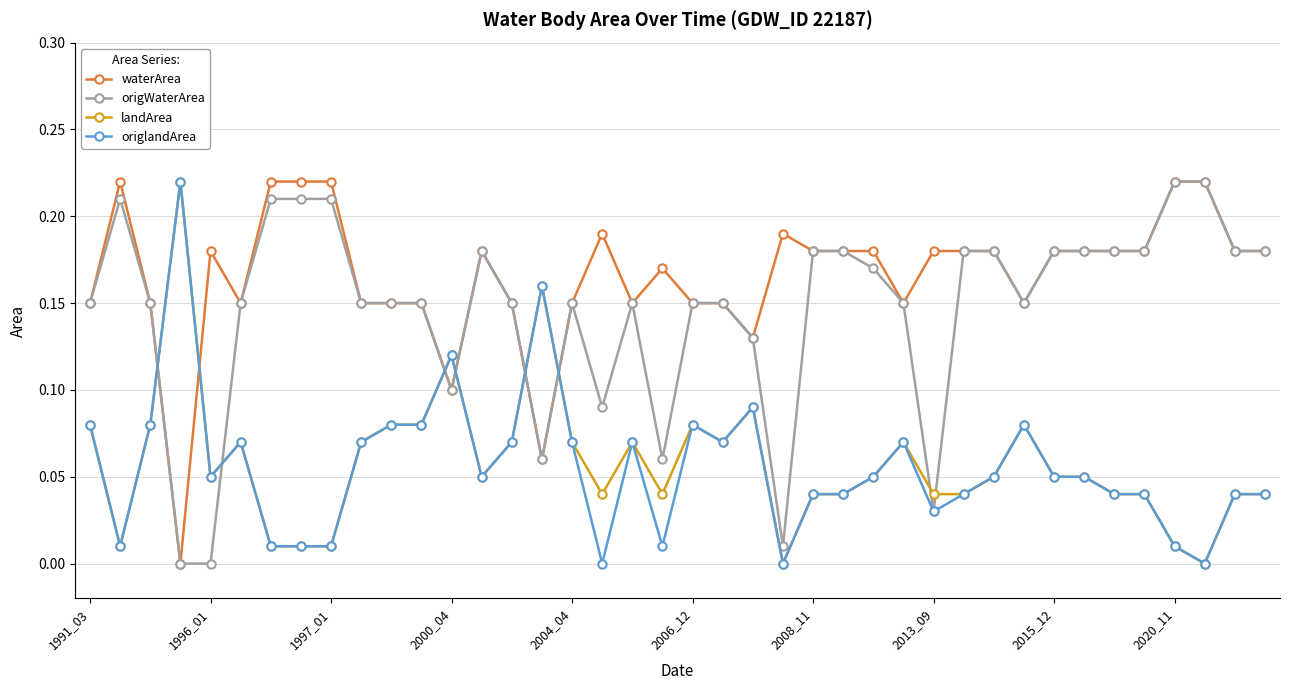

How many times do landArea and waterArea cross each other?

6